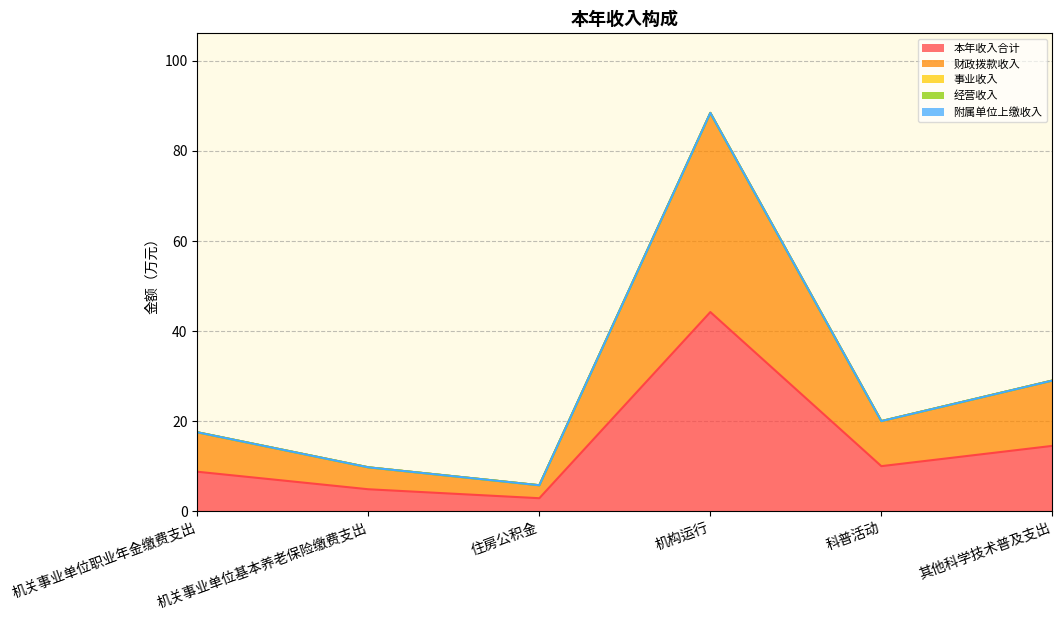

Where is 附属单位上缴收入 nearest to the value 0?

机关事业单位职业年金缴费支出